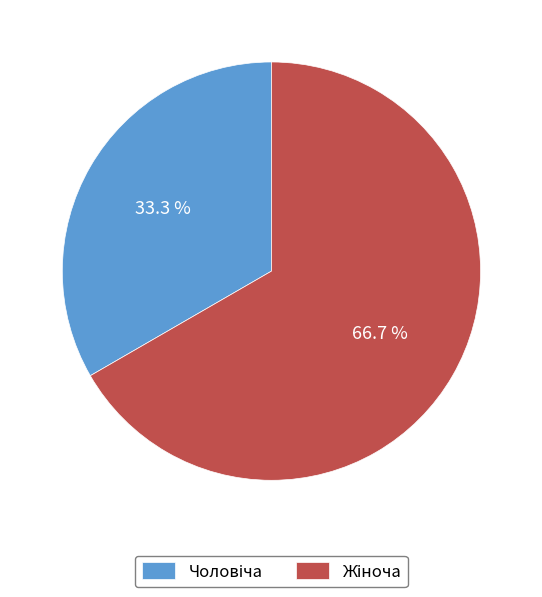

Does any single category account for the majority?

Yes